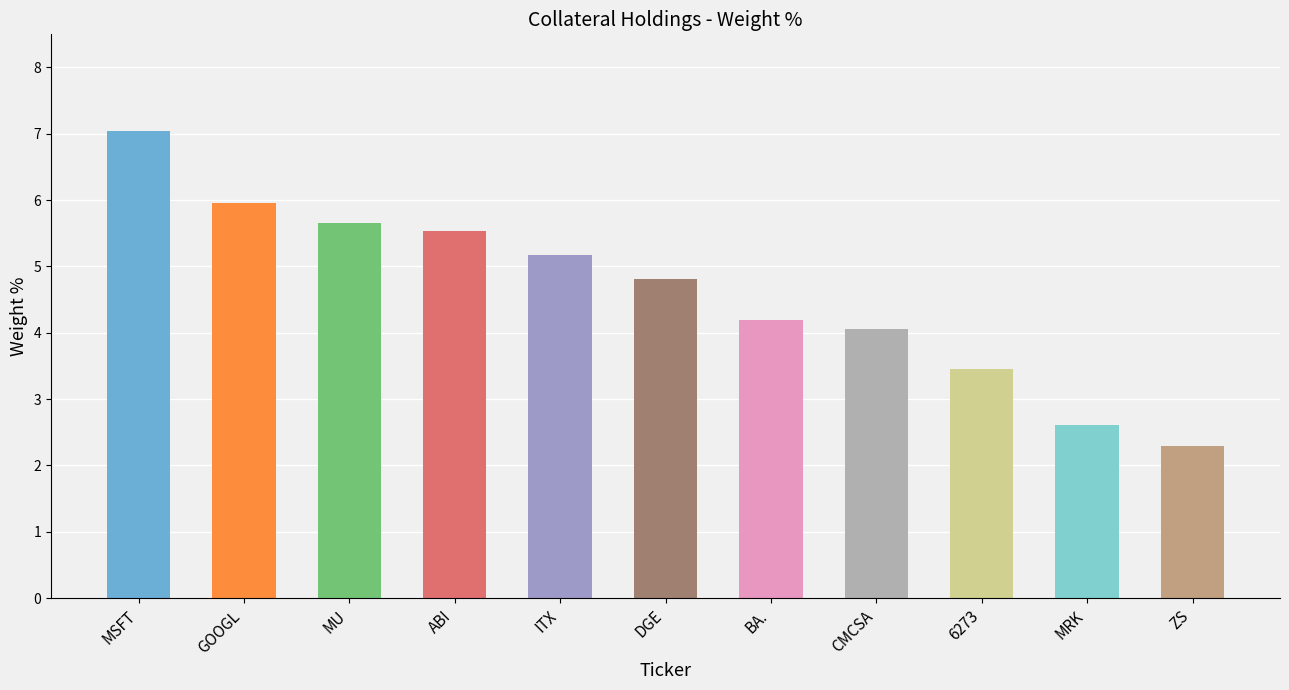

List the labels in order of value, smallest first.

ZS, MRK, 6273, CMCSA, BA., DGE, ITX, ABI, MU, GOOGL, MSFT